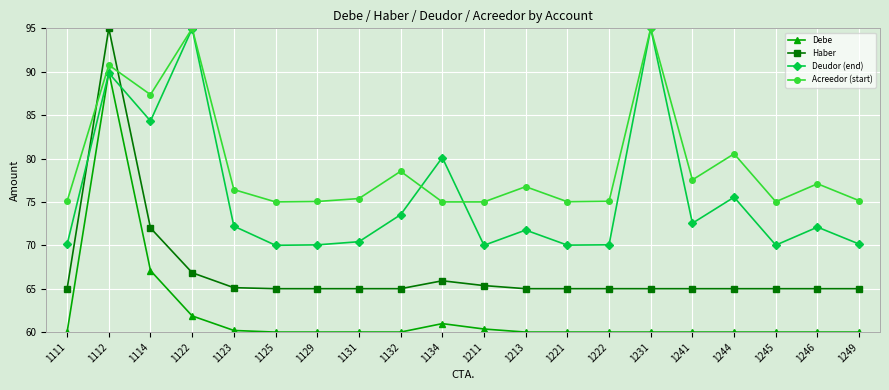

True or false: Acreedor (start) and Haber intersect in this chart.

True